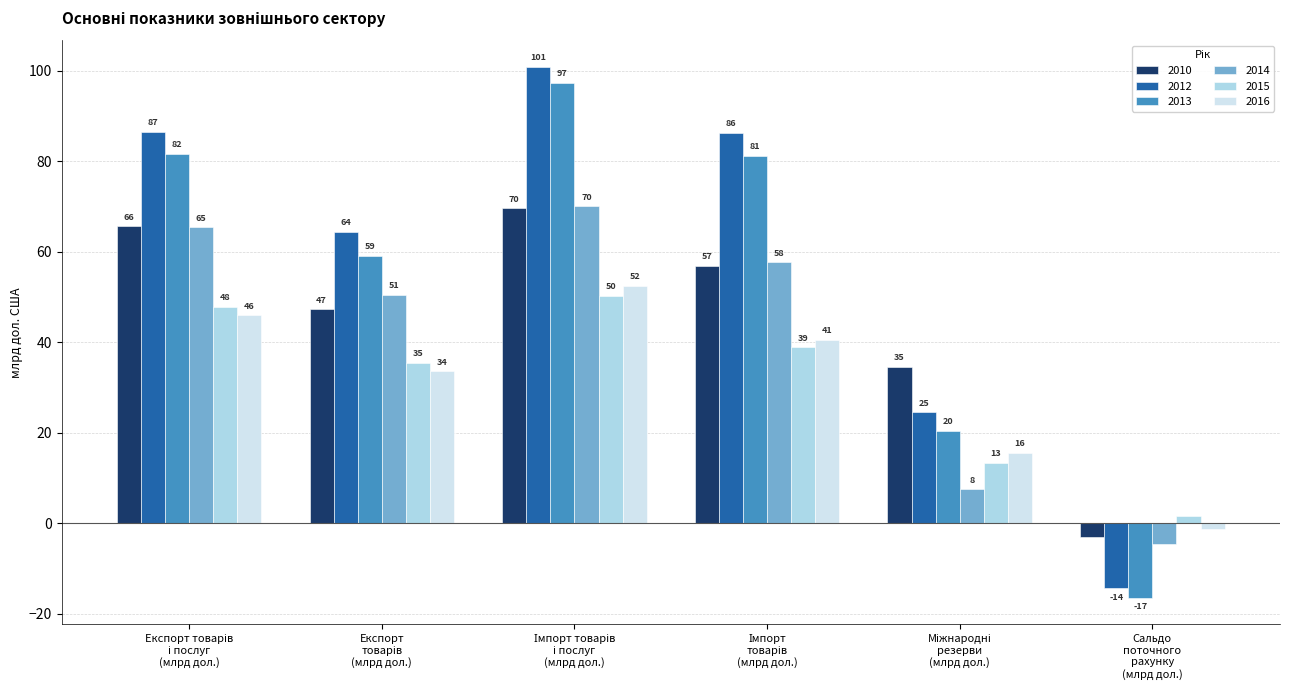

How many bars are there in each group?

6